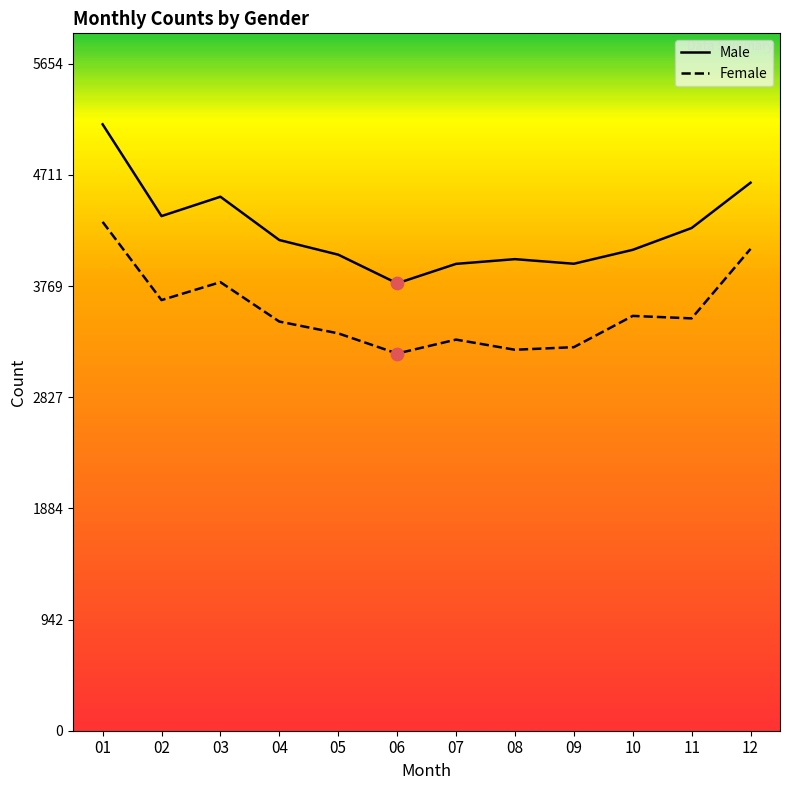

Is the value of Female at 07 greater than the value of Male at 10?

No